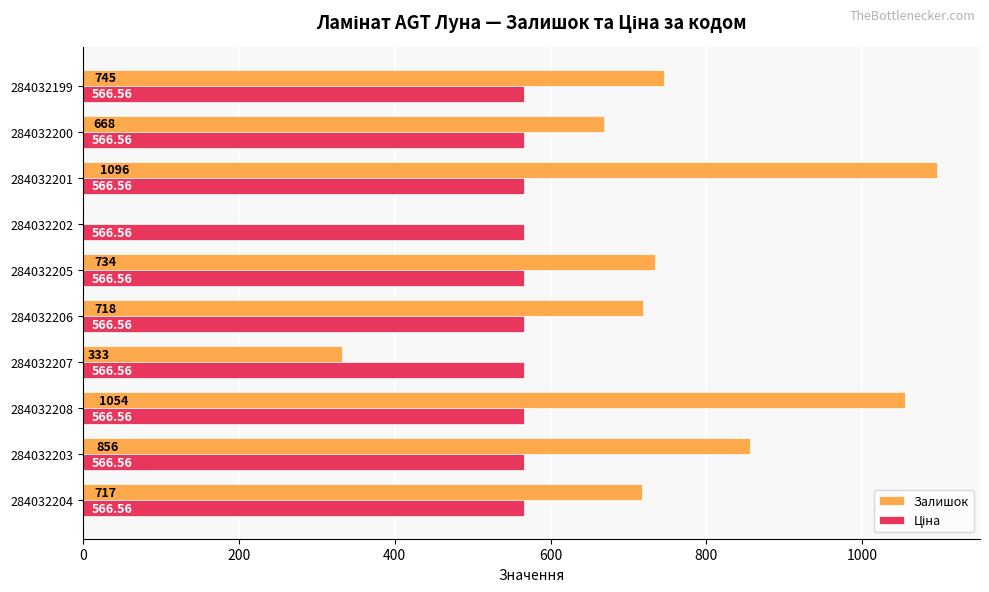

Between 284032207 and 284032200, which series saw the biggest shift?

Залишок